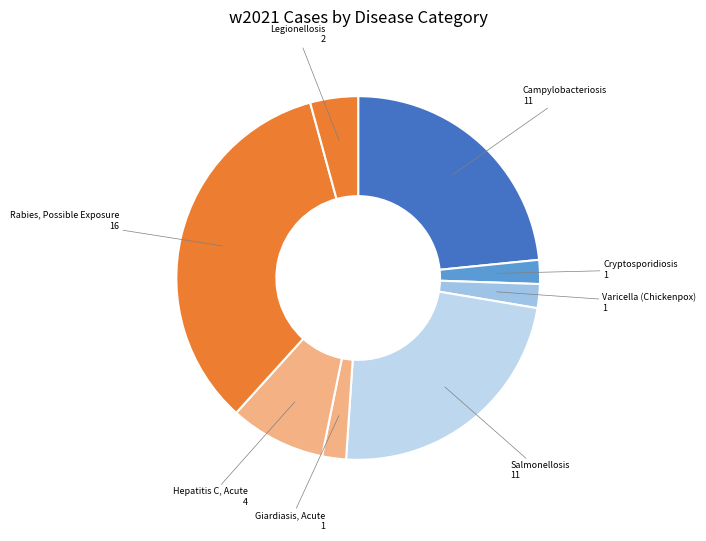

How many segments does this pie chart have?

8